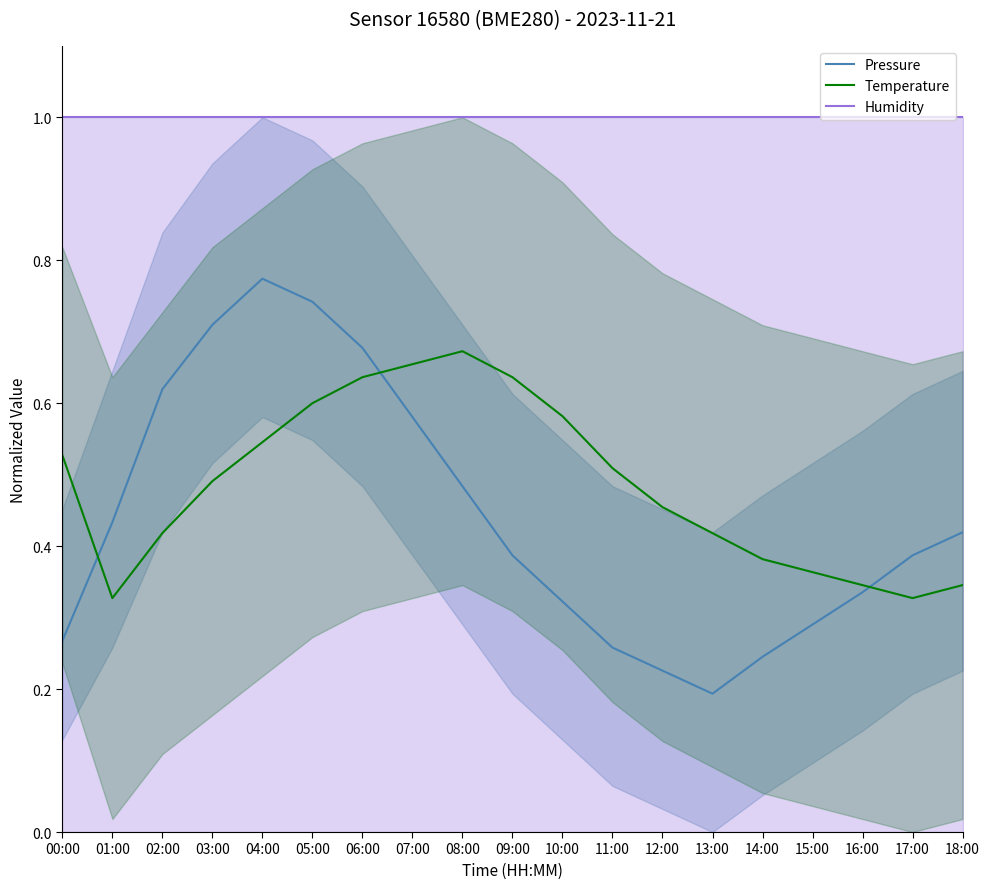

How many interior local valleys does the Pressure series have?

1